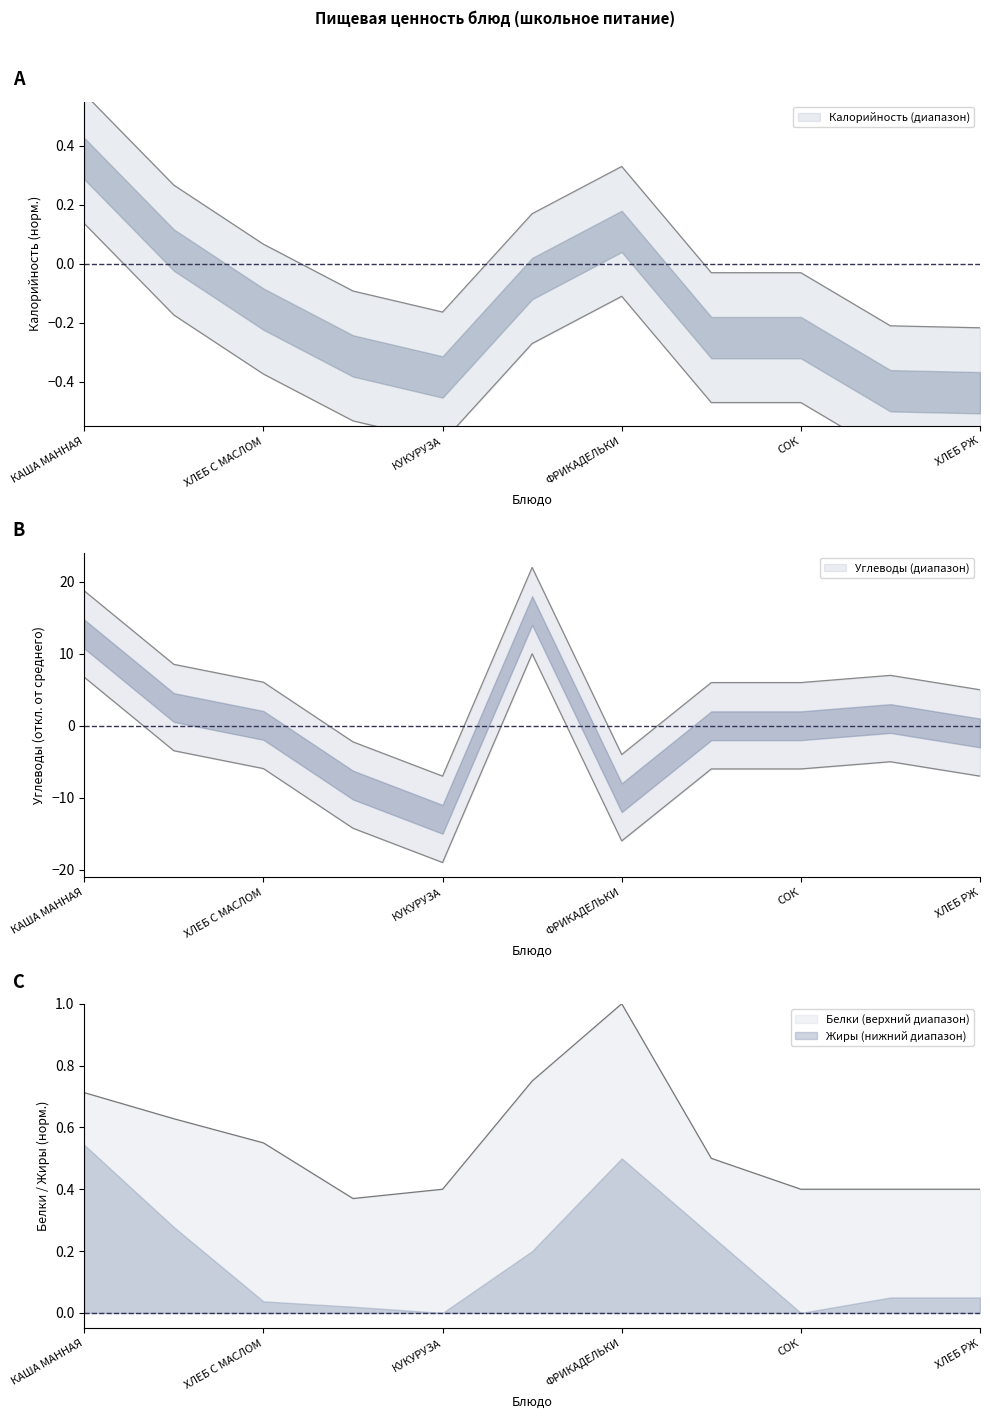

Reading left to right, transcribe all the data shown in this chart.

Калорийность: 0.6	0.3	0.1	-0.1	-0.2	0.2	0.3	-0.0	-0.0	-0.2	-0.2
Белки: 0.7	0.6	0.6	0.4	0.4	0.8	1.0	0.5	0.4	0.4	0.4
Углеводы: 18.7	8.5	6.0	-2.2	-7.0	22.0	-4.0	6.0	6.0	7.0	5.0